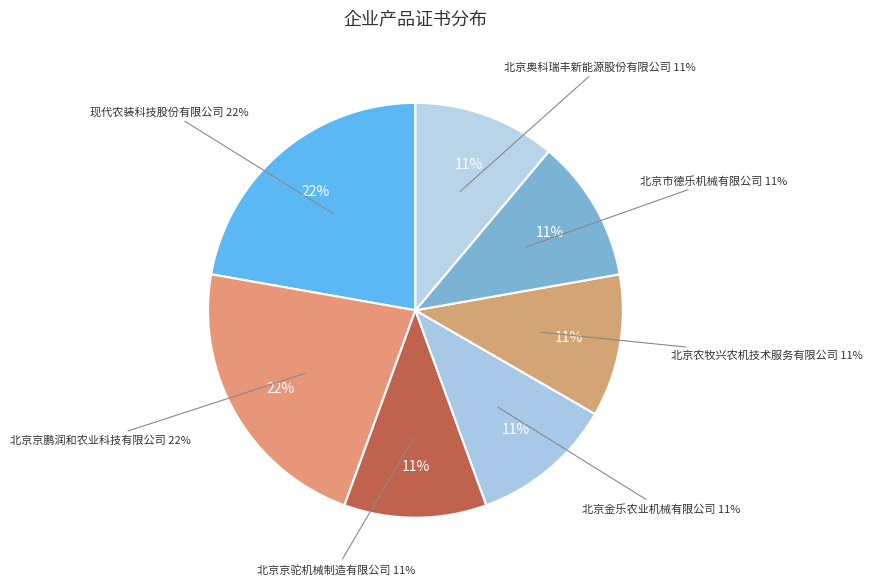

True or false: 北京金乐农业机械有限公司 accounts for 11% of the total.

True